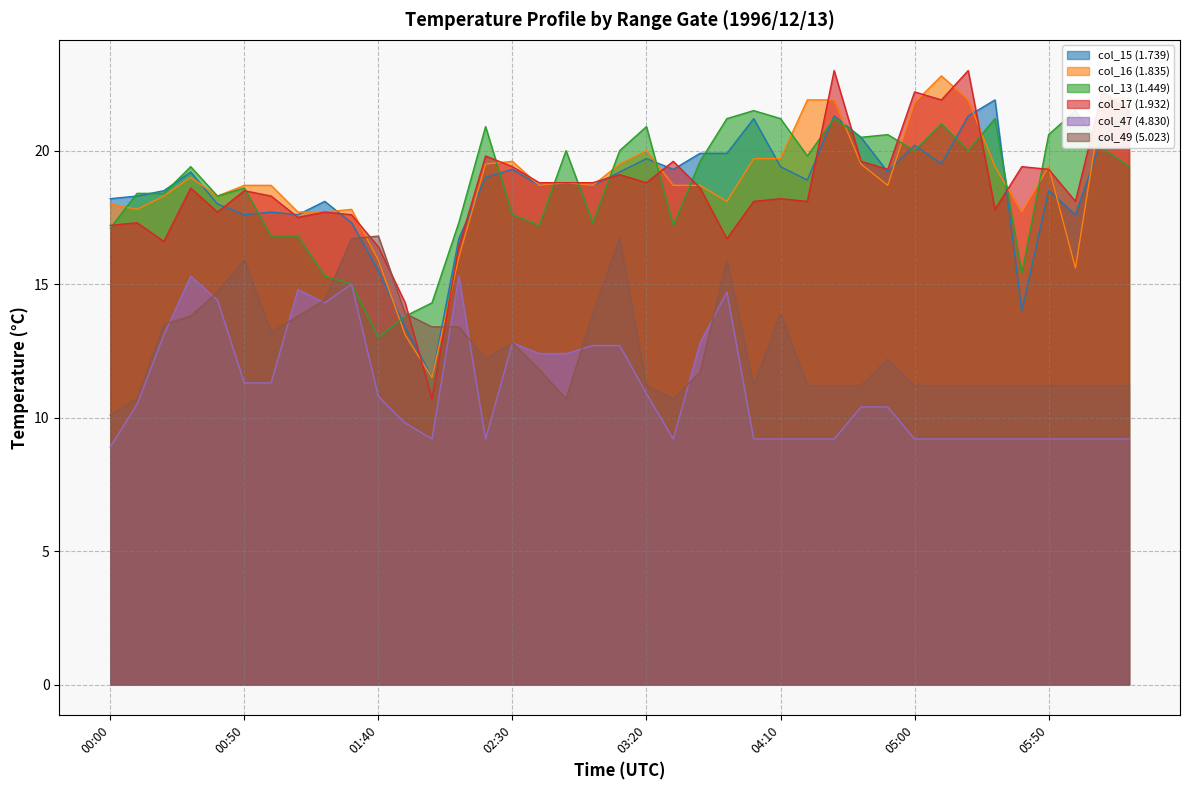

At which category does col_17 (1.932) reach its first local valley?

00:20